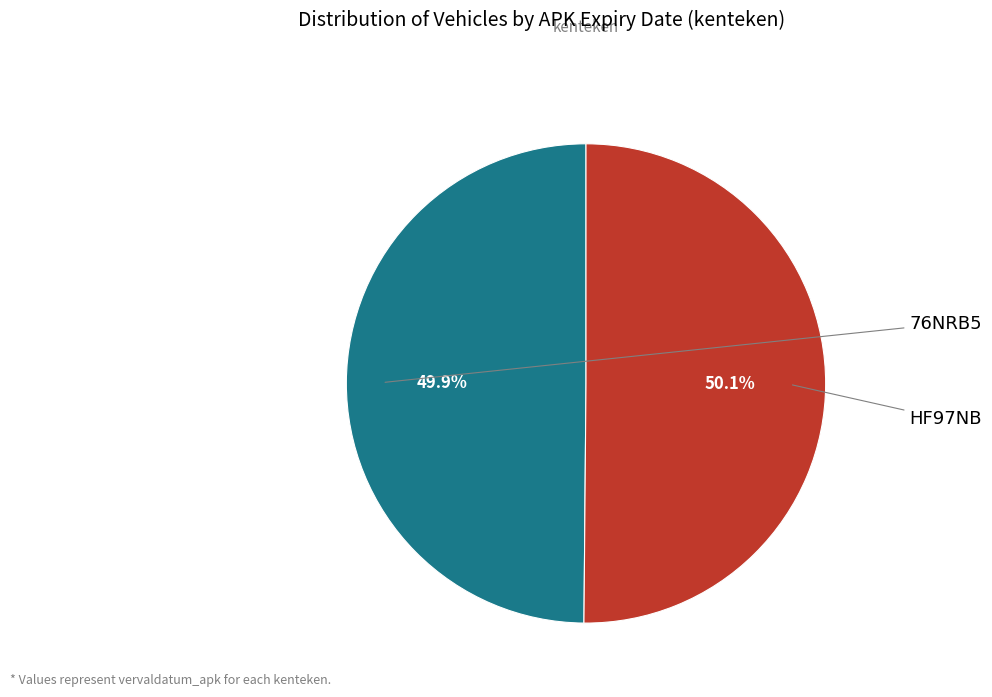

Is there a majority slice in this chart?

Yes